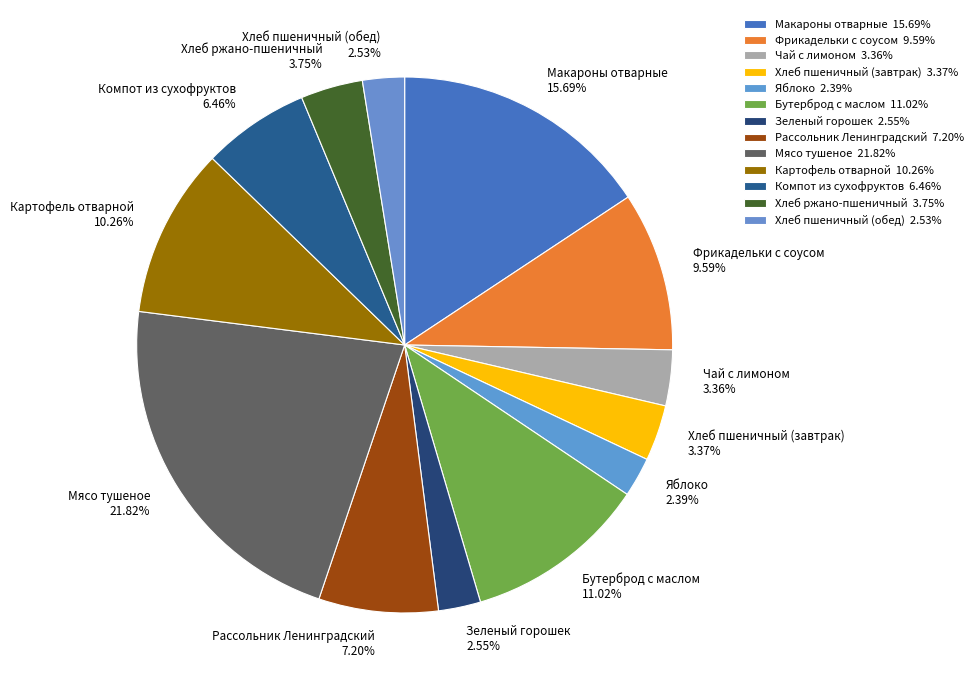

True or false: Фрикадельки с соусом accounts for 17% of the total.

False